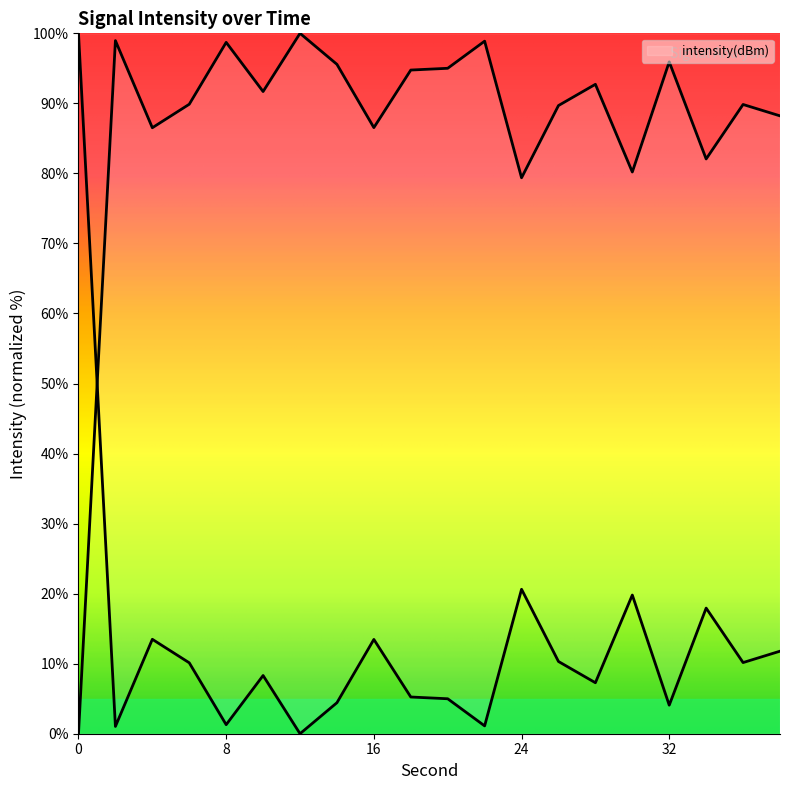

What is the sum of all values?

1734.5